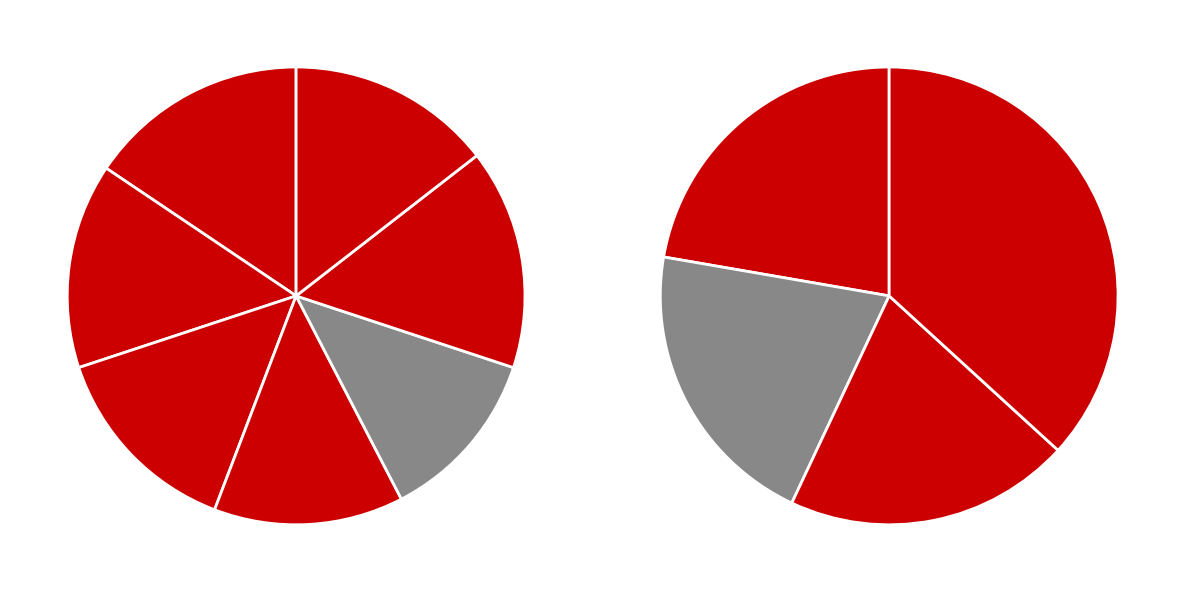

True or false: Natural Wells. accounts for 21% of the total.

True